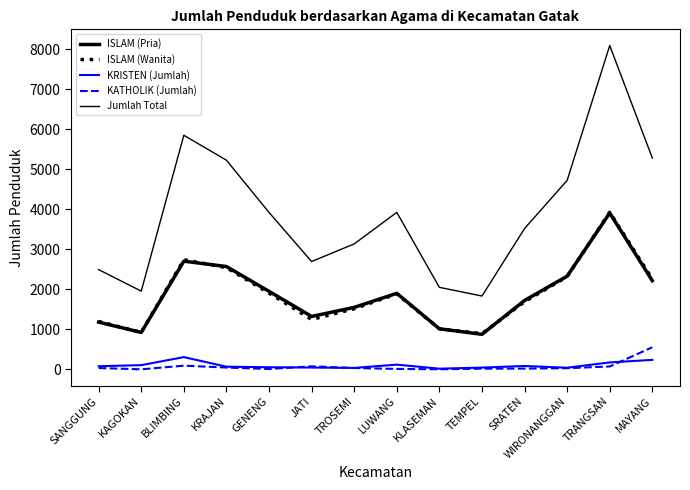

True or false: KRISTEN (Jumlah) and Jumlah Total cross at least once.

False